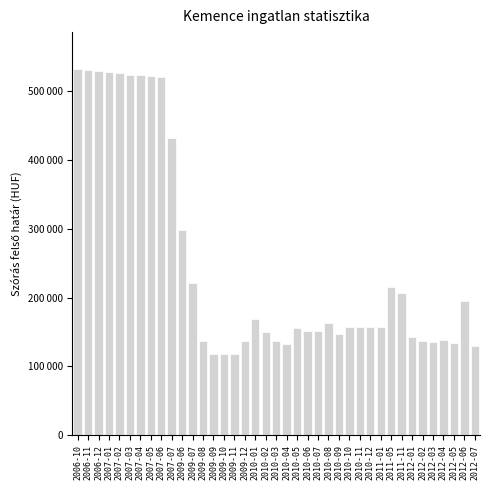

Are the bars horizontal?

No